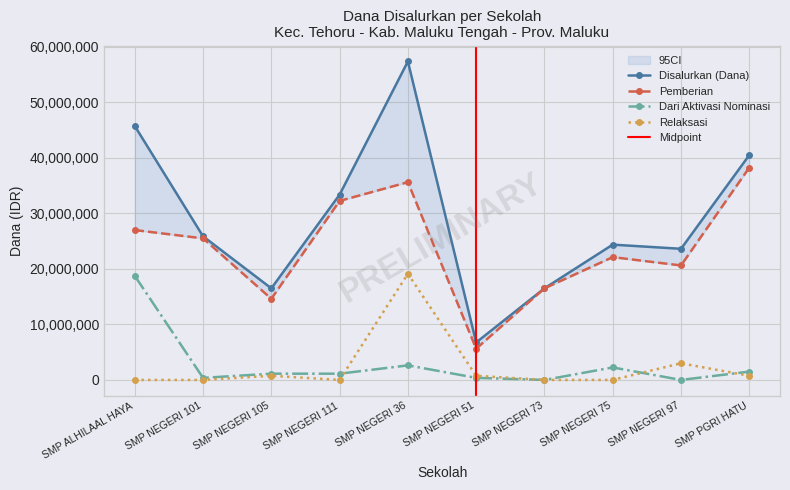

Is this an area chart (filled region under the line)?

No